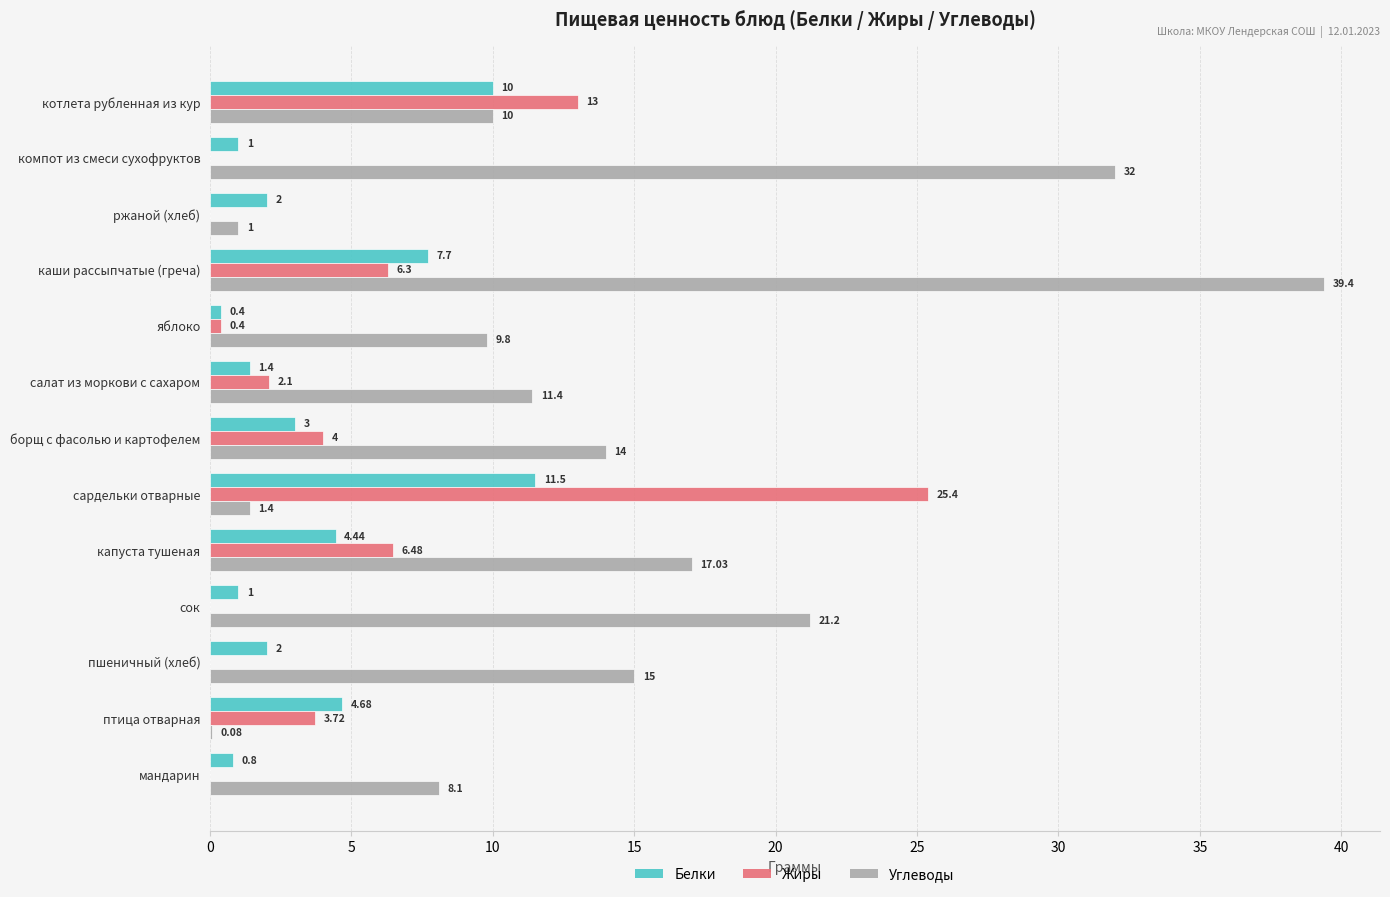

What is the total value across all series at сок?

22.2